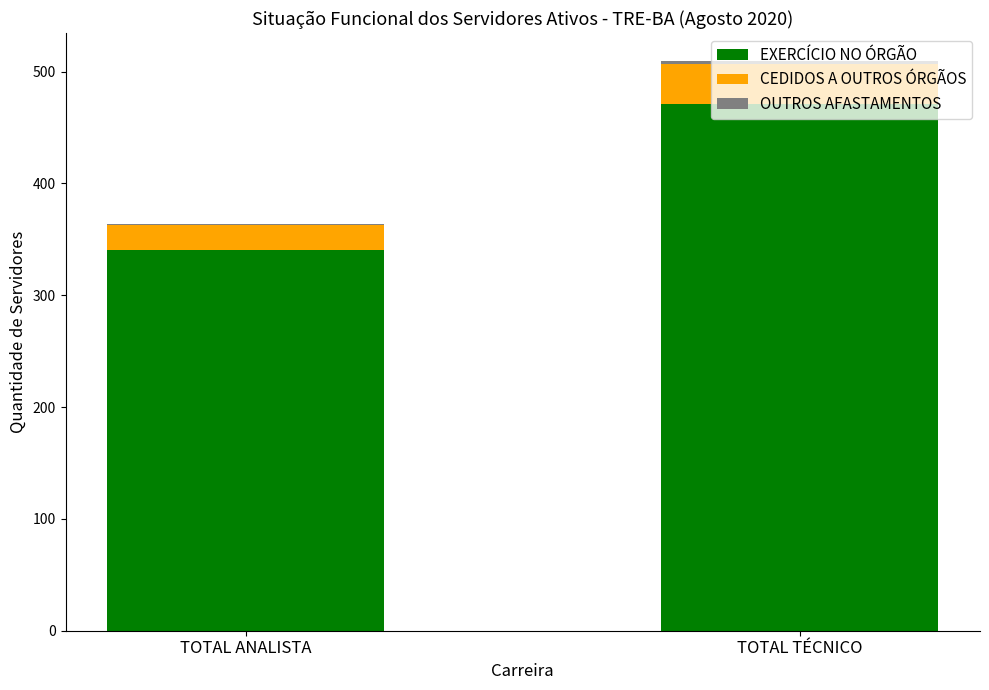

At which category is the sum across all series the highest?

TOTAL TÉCNICO